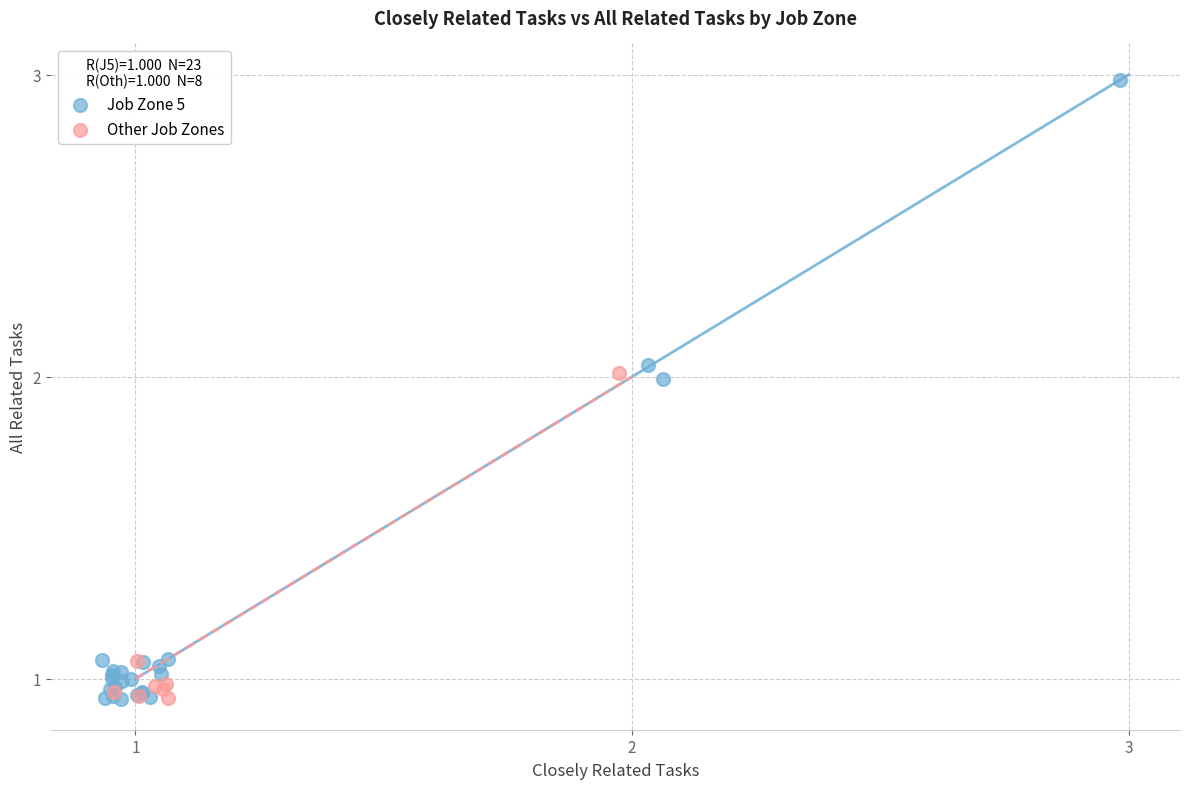

Which series reaches the maximum Y coordinate?

Job Zone 5